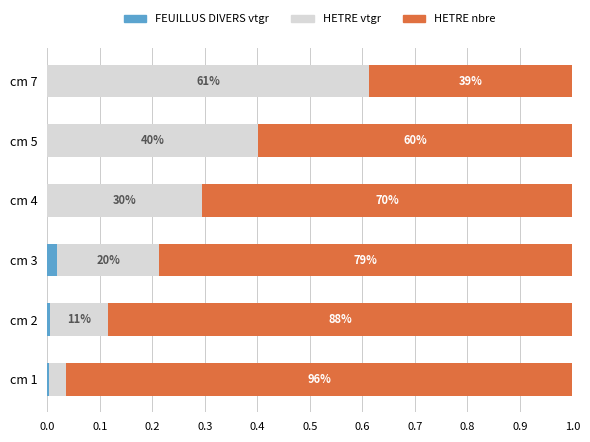

What are all the series names shown in the legend?

FEUILLUS DIVERS vtgr, HETRE vtgr, HETRE nbre